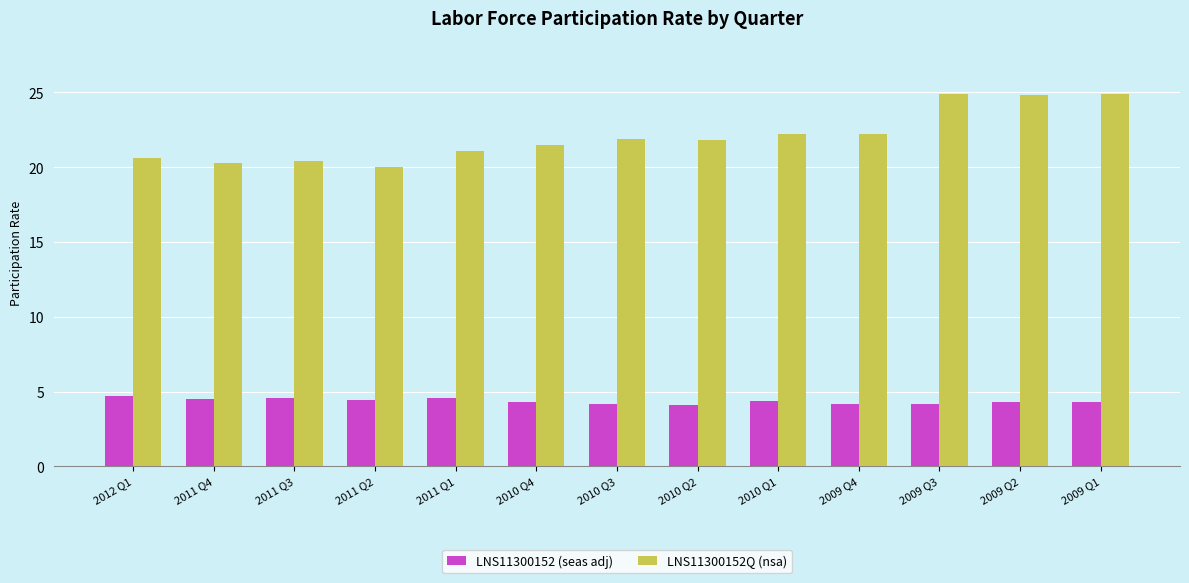

Is it true that LNS11300152 (seas adj) equals 5.9 at 2009 Q3?

False